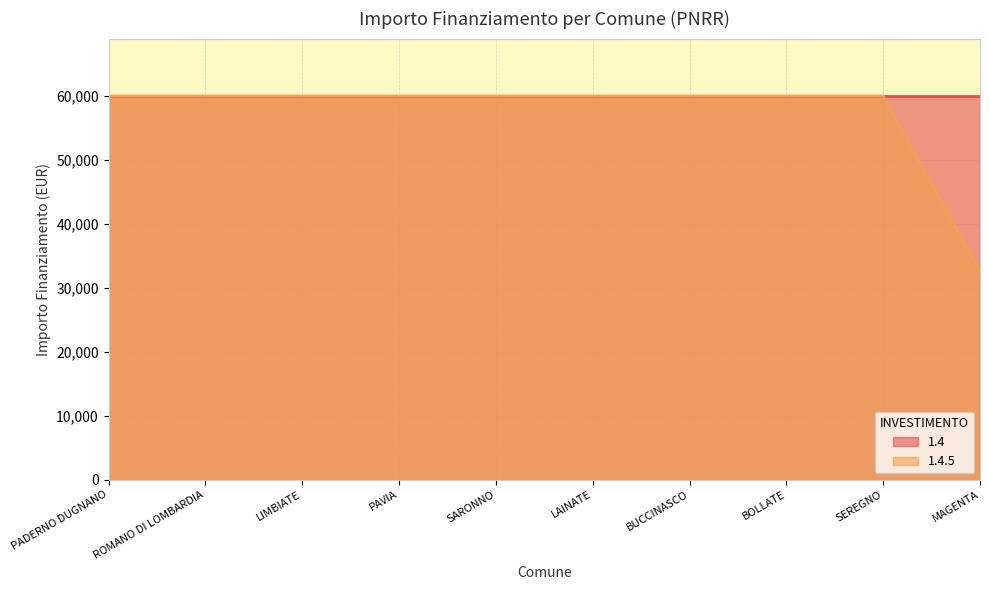

What is the sum of the values at BUCCINASCO and BOLLATE?

119932